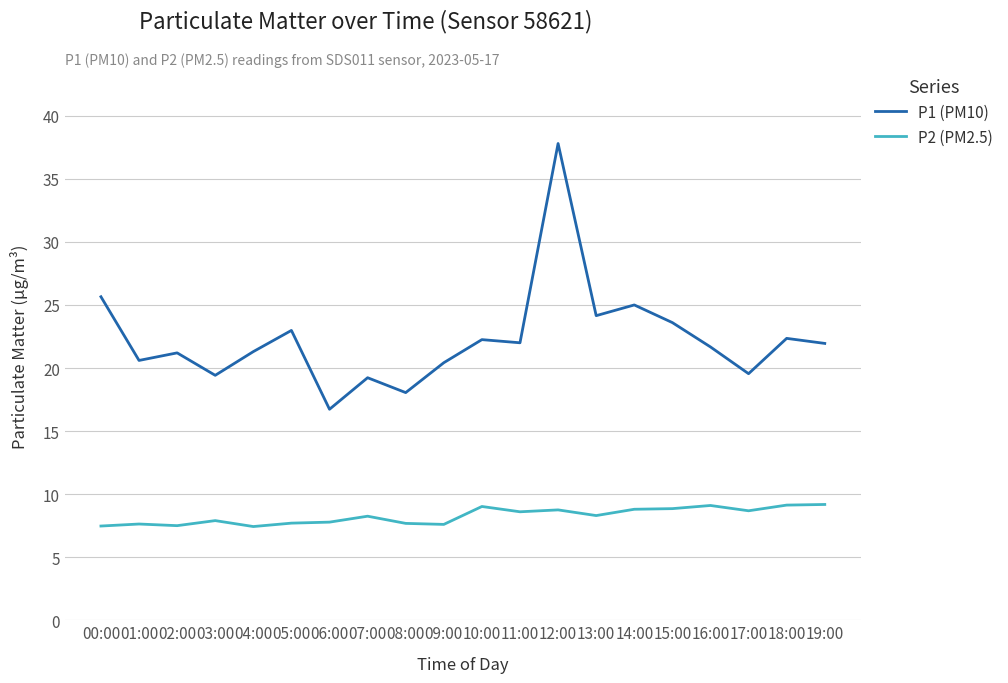

What is the difference between the P1 (PM10) values at 07:00 and 19:00?

2.7